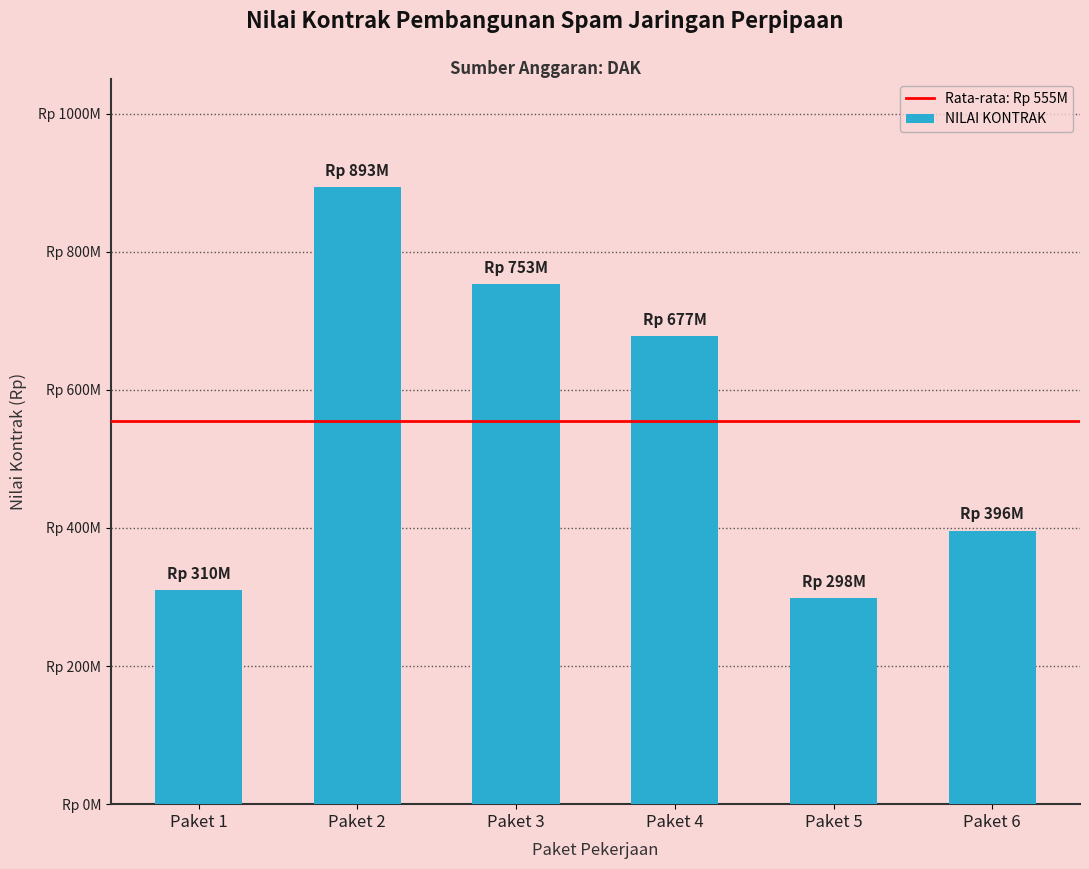

What is the difference between the second highest and minimum values?

454834000